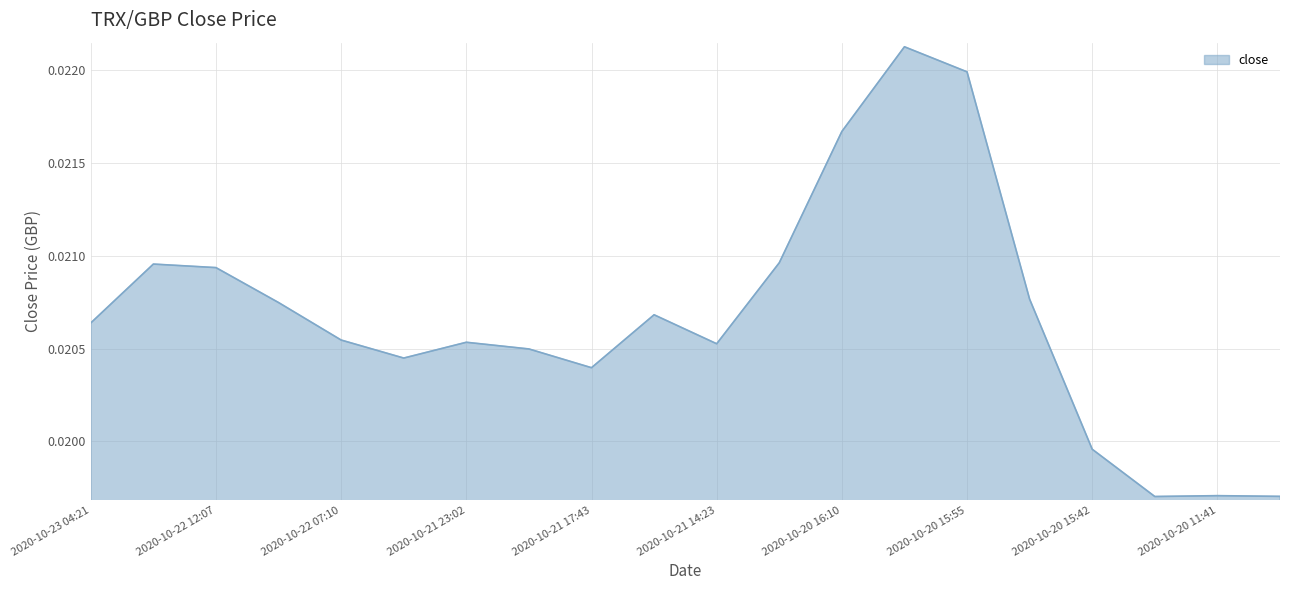

Does the chart display data point markers on the line(s)?

No